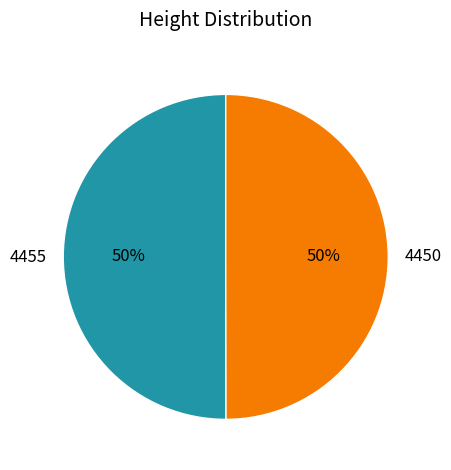

Is it true that 4455 is 41% of the pie?

False